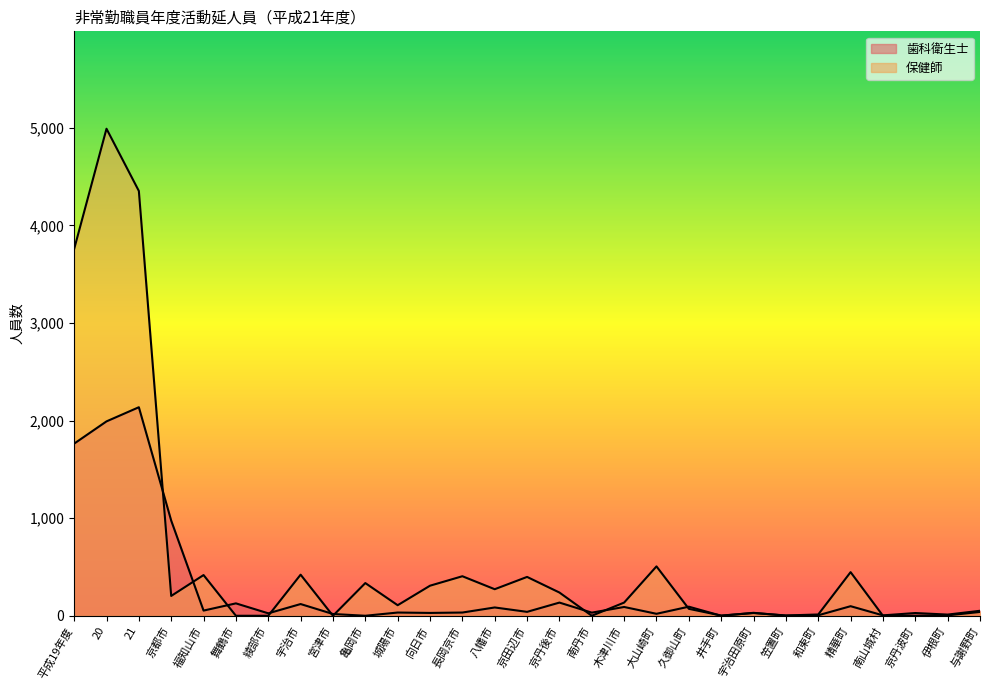

True or false: 歯科衛生士 and 保健師 intersect in this chart.

True